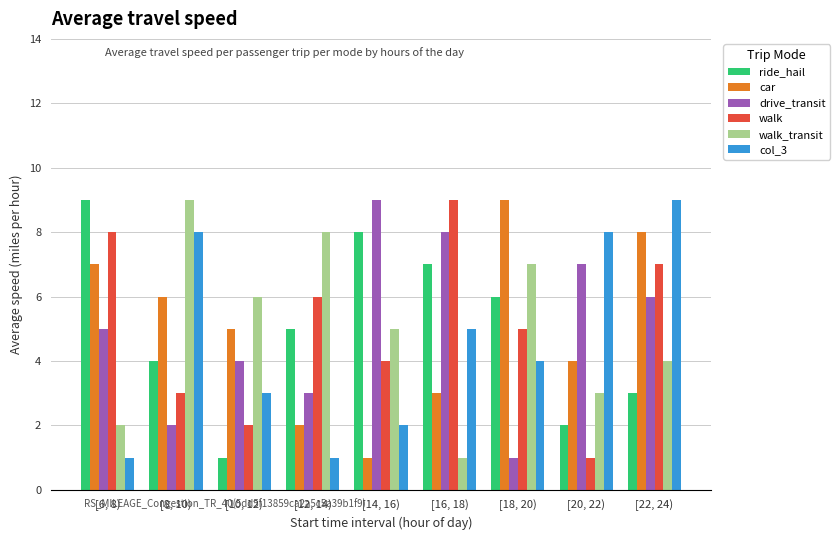

What is the minimum value for walk_transit?

1